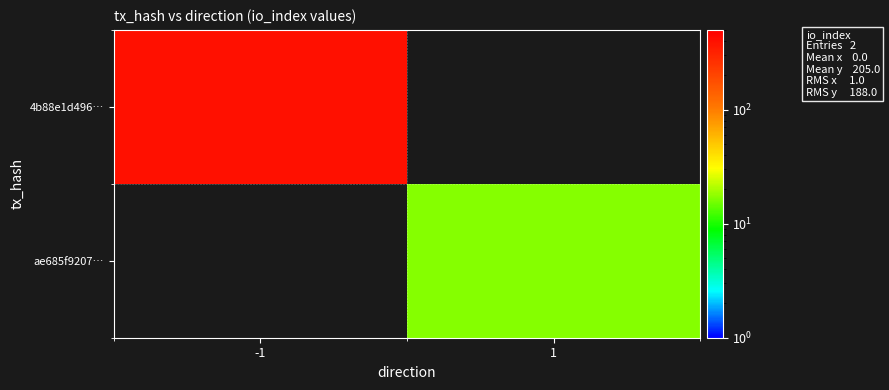

Which series has the widest spread of values?

4b88e1d496…